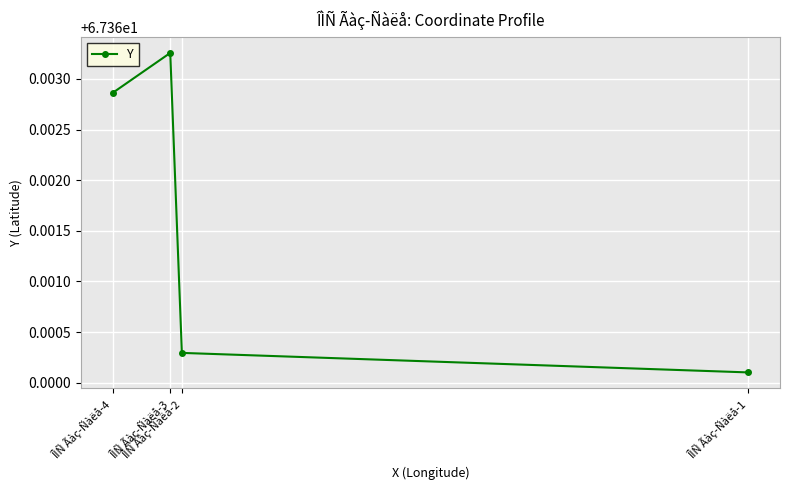

Rank the categories by value from highest to lowest.

ÎÌÑ Ãàç-Ñàëå-3, ÎÌÑ Ãàç-Ñàëå-4, ÎÌÑ Ãàç-Ñàëå-2, ÎÌÑ Ãàç-Ñàëå-1